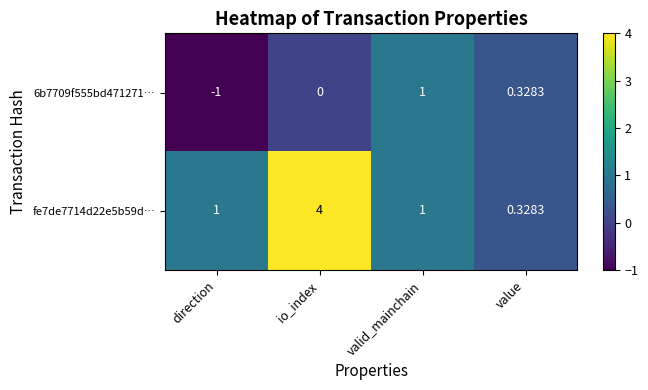

Where is 6b7709f555bd471271… nearest to the value 0?

io_index